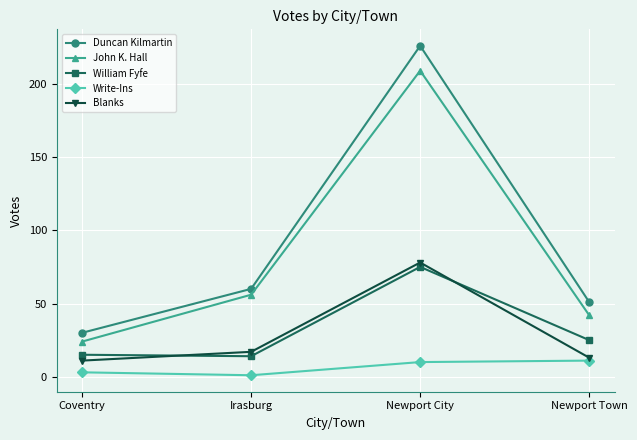

Reading left to right, what are all the values shown in this chart?

Duncan Kilmartin: Coventry=30	Irasburg=60	Newport City=226	Newport Town=51
John K. Hall: Coventry=24	Irasburg=56	Newport City=209	Newport Town=42
William Fyfe: Coventry=15	Irasburg=14	Newport City=75	Newport Town=25
Write-Ins: Coventry=3	Irasburg=1	Newport City=10	Newport Town=11
Blanks: Coventry=11	Irasburg=17	Newport City=78	Newport Town=13